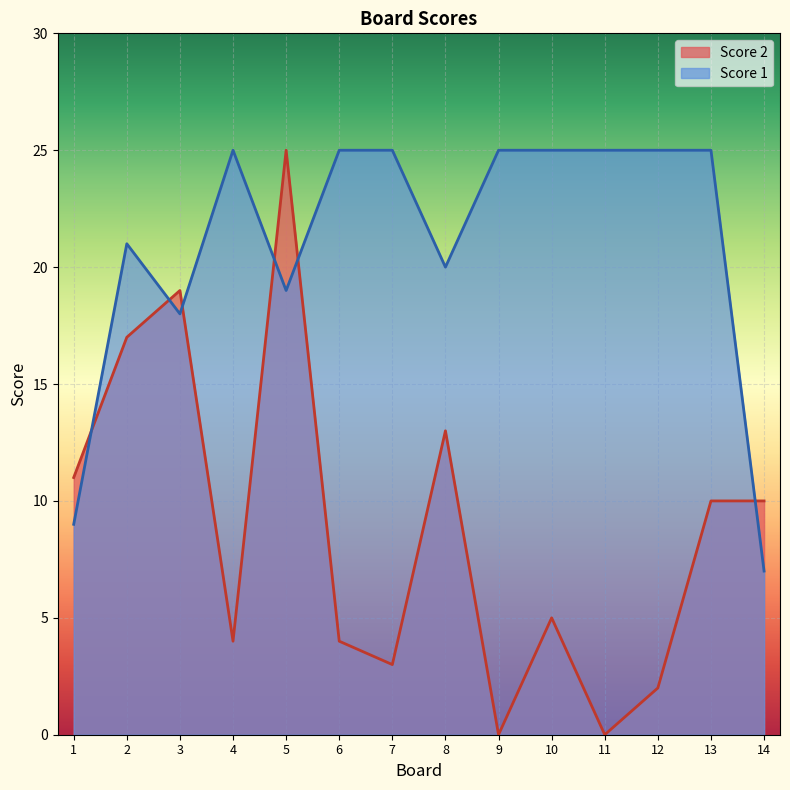

Rank the categories by Score 2 value from highest to lowest.

5, 3, 2, 8, 1, 13, 14, 10, 4, 6, 7, 12, 9, 11